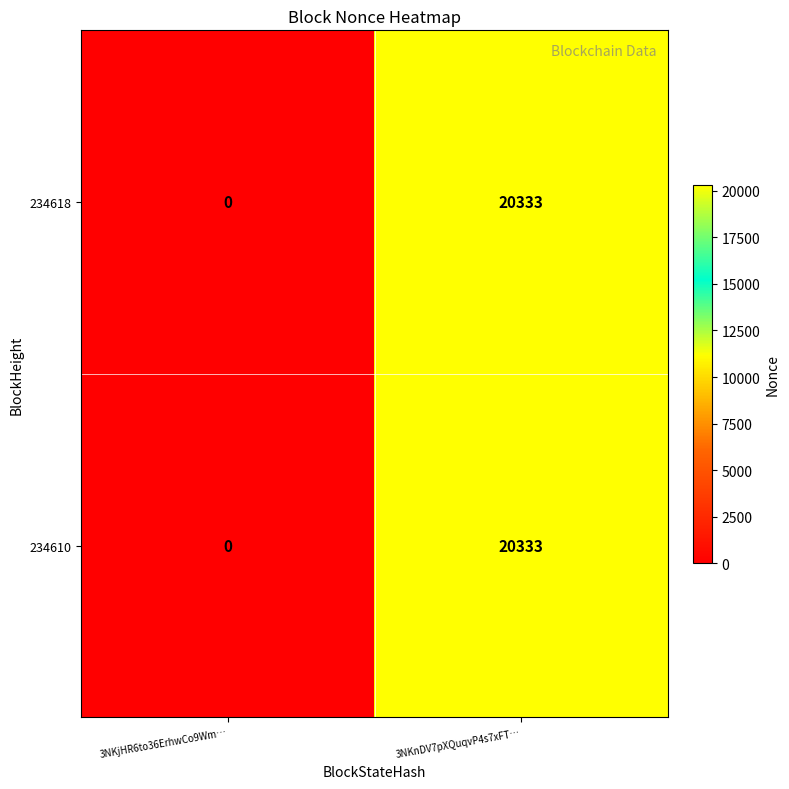

What is the sum of all 234618 values?

20333